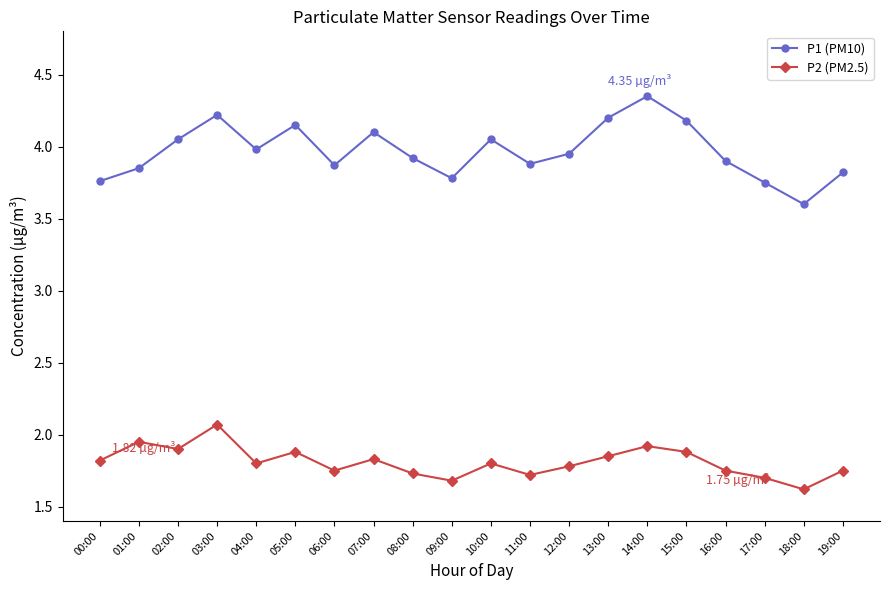

Where is P1 (PM10) nearest to the value 3?

18:00